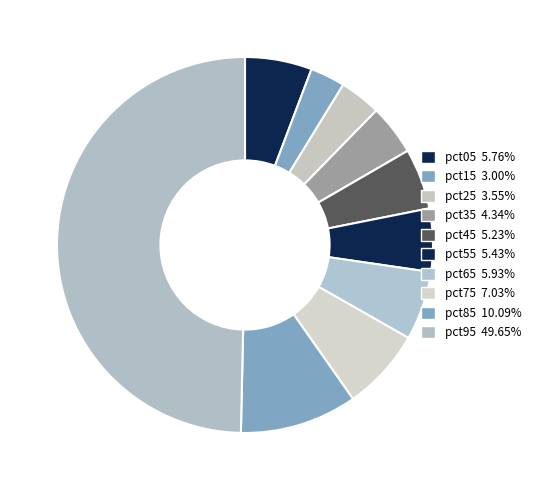

To the nearest percent, what is the difference between the pct35 and pct55 slice percentages?

1%